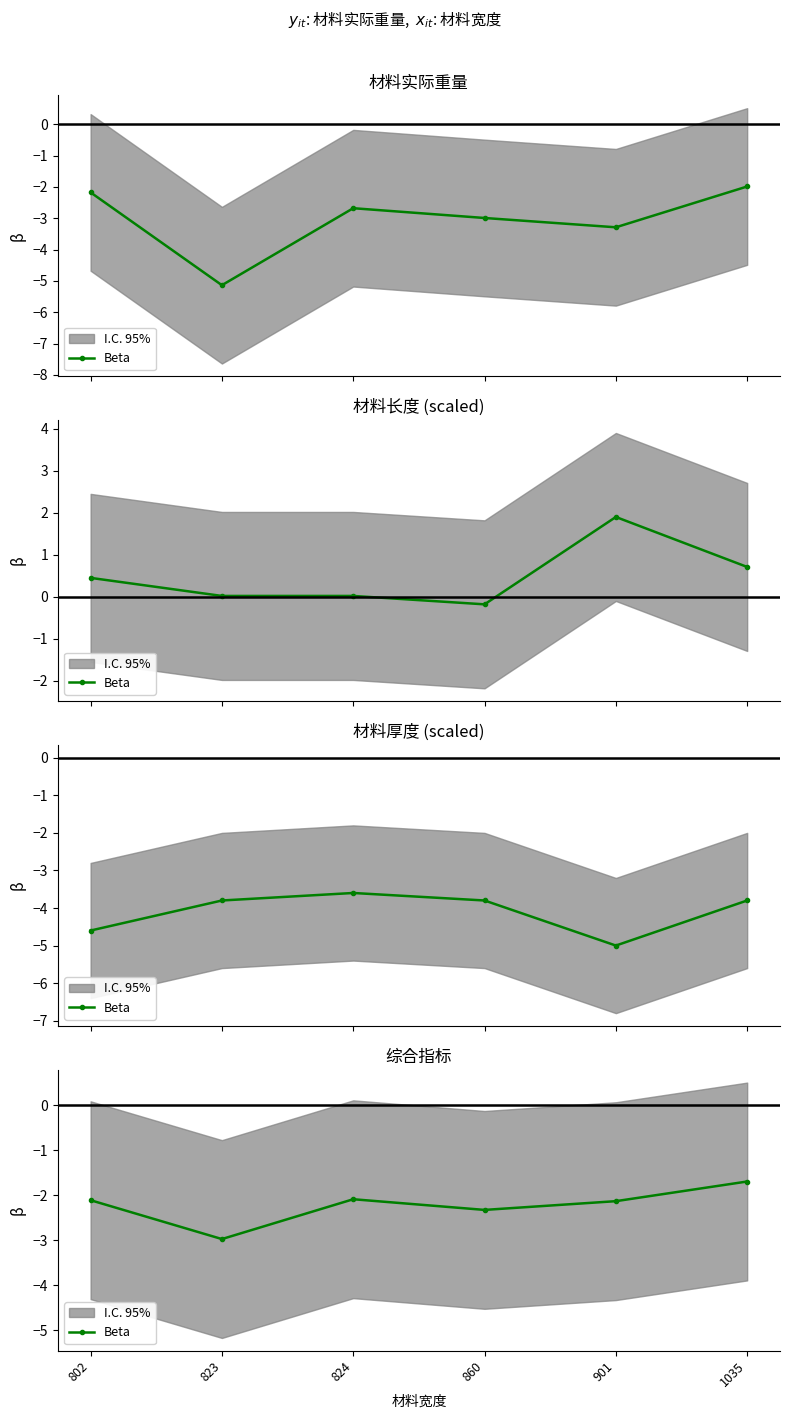

At which category does the data reach its first local valley?

823